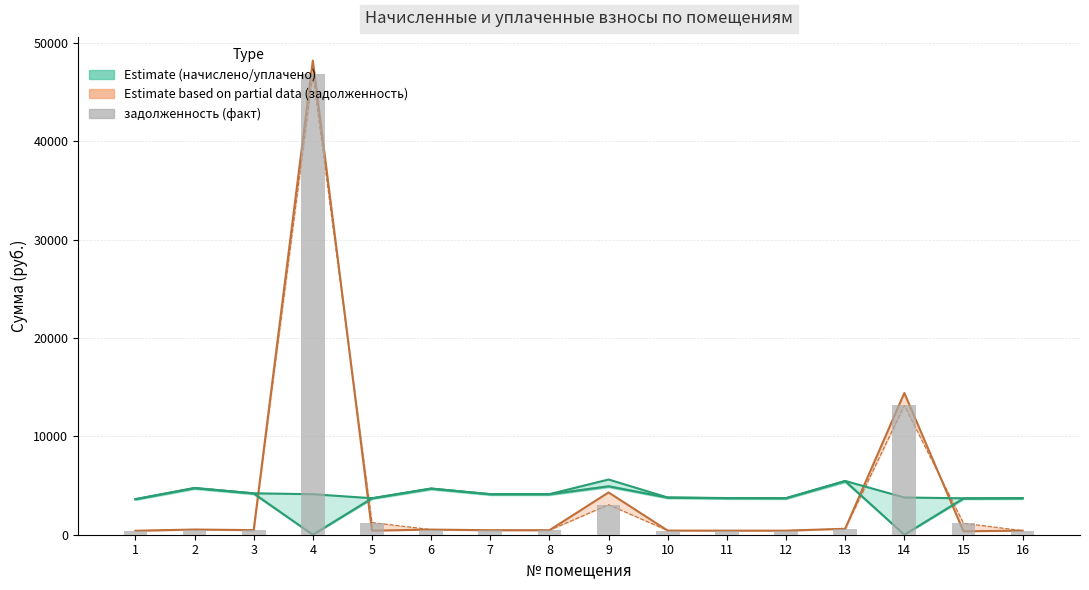

Reading right to left, transcribe all the data shown in this chart.

413.5	1171.1	13148.7	607.4	413.0	414.5	420.7	3051.3	458.6	458.6	522.2	1237.3	46835.2	467.9	528.4	402.2